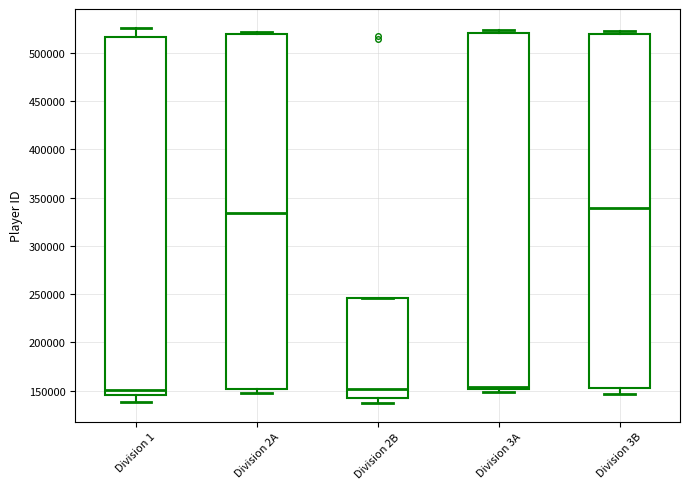

Where is the upper edge of the box for Division 2B on the y-axis? The values are not printed on the chart, so give them approximately, as read against the axis.

245000